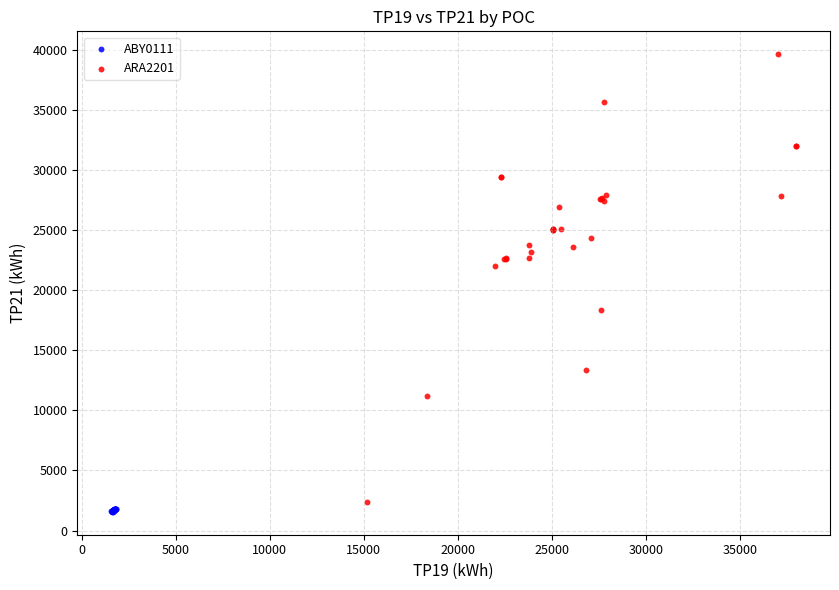

Which series contains the highest Y value?

ARA2201